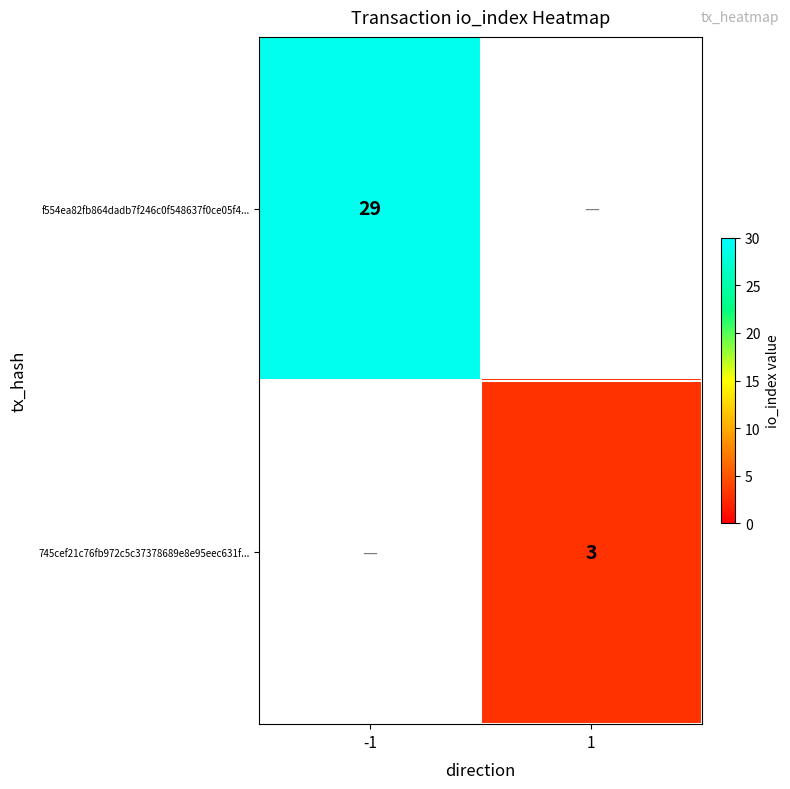

The value of f554ea82fb864dadb7f246c0f548637f0ce05f4... at -1 is 16.2. True or false?

False